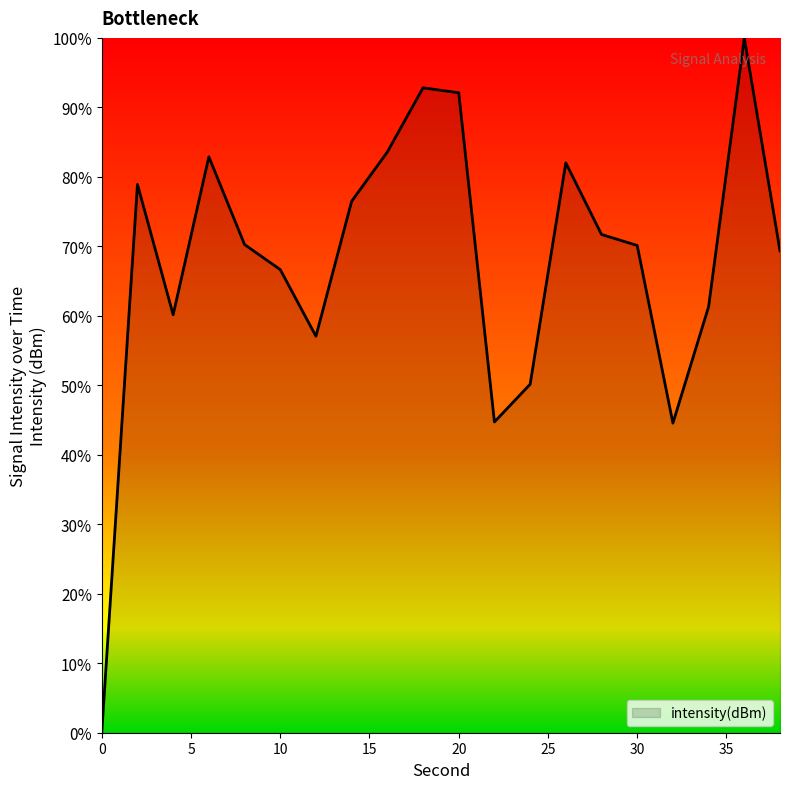

What is the greatest value displayed?

100.0